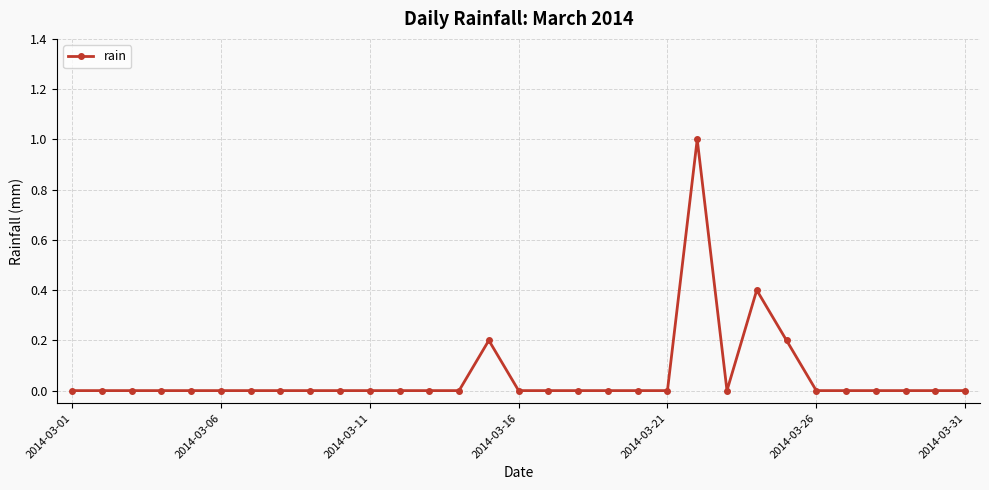

What is the difference between the maximum and minimum values?

1.0